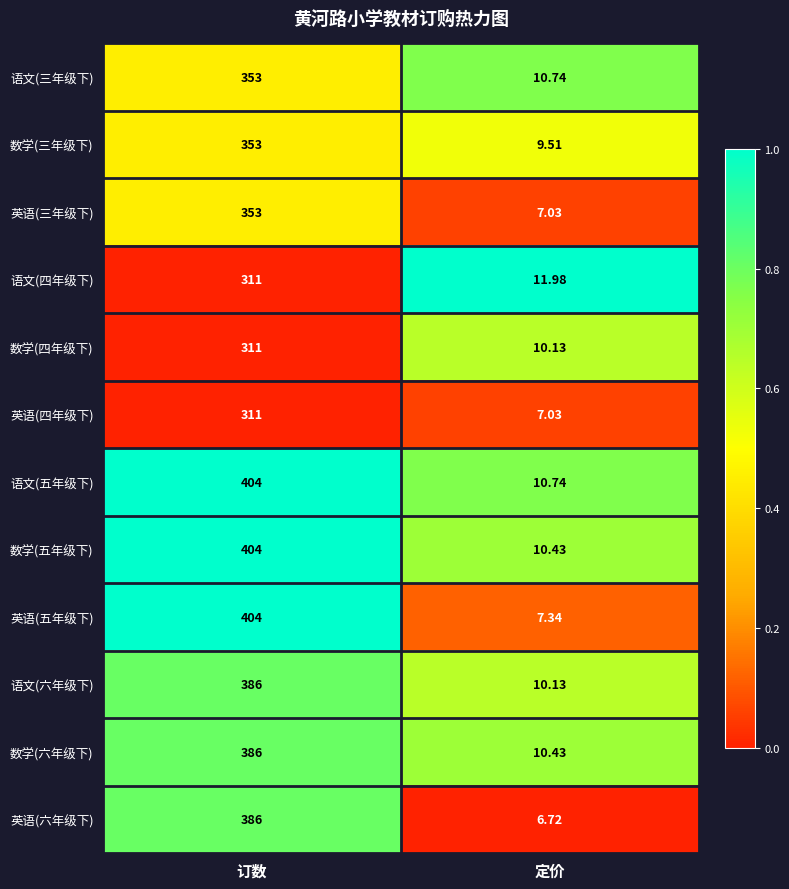

Which category has the highest value across all series?

订数